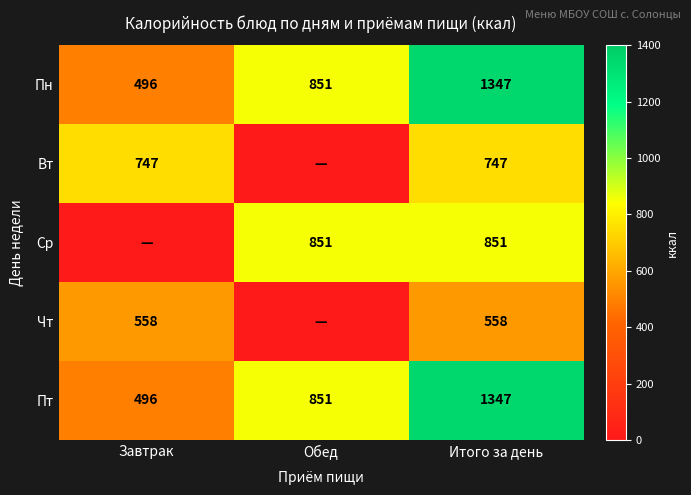

What is the difference between the maximum and minimum values in the Пт series?

851